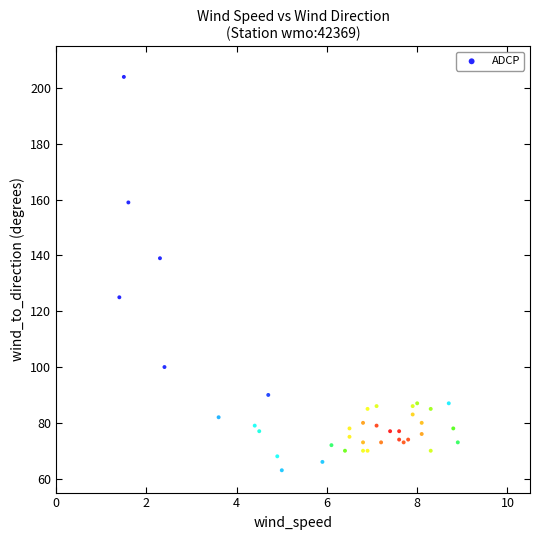

What Y value in the scatter plot is closest to 133?

139